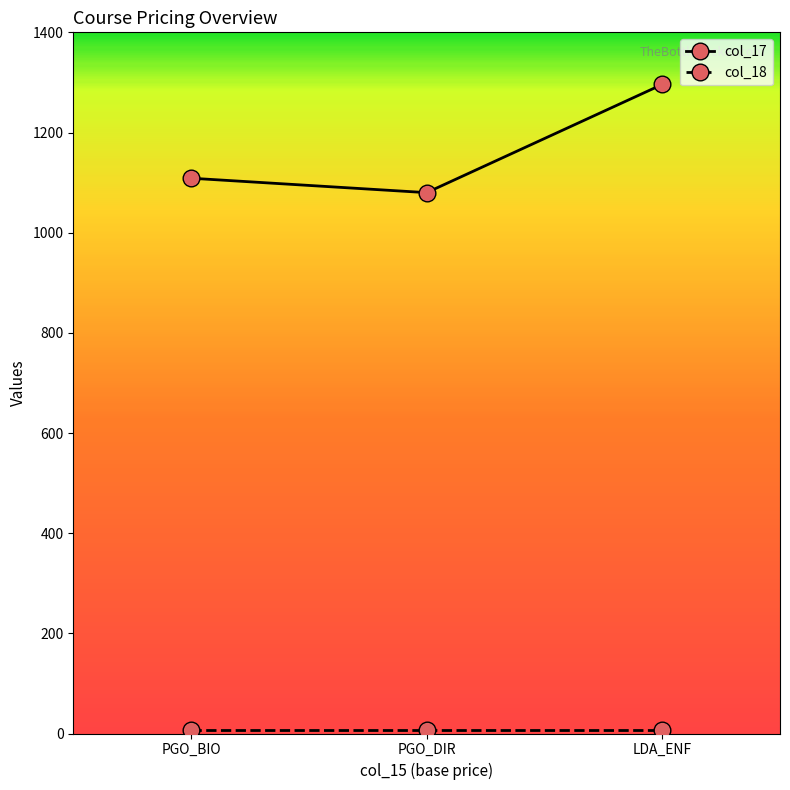

True or false: col_17 has a value of 743.4 at PGO_BIO.

False